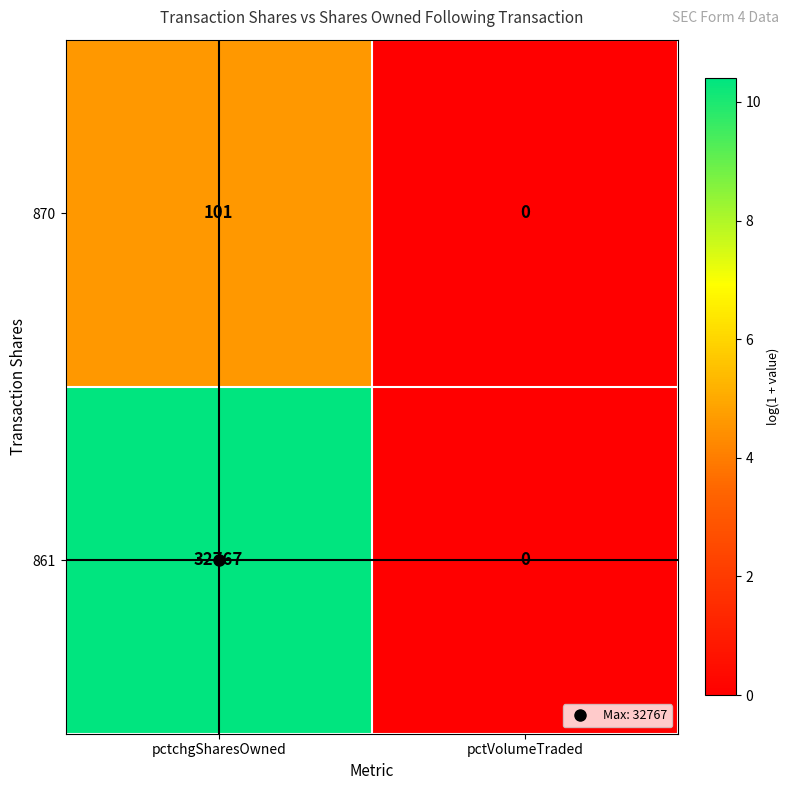

At which category is the sum across all series the highest?

pctchgSharesOwned